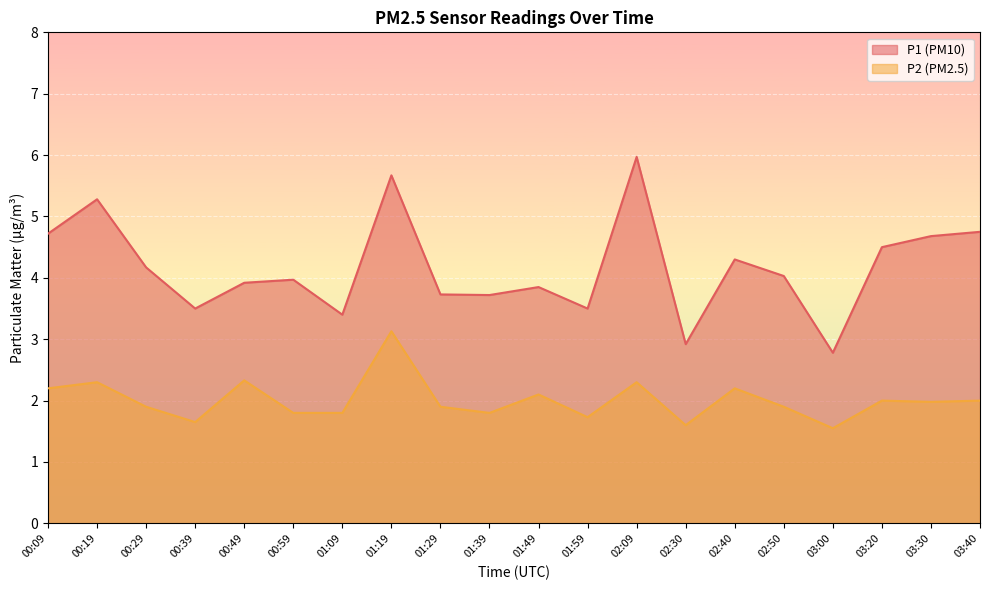

What is the smallest value displayed?

1.6